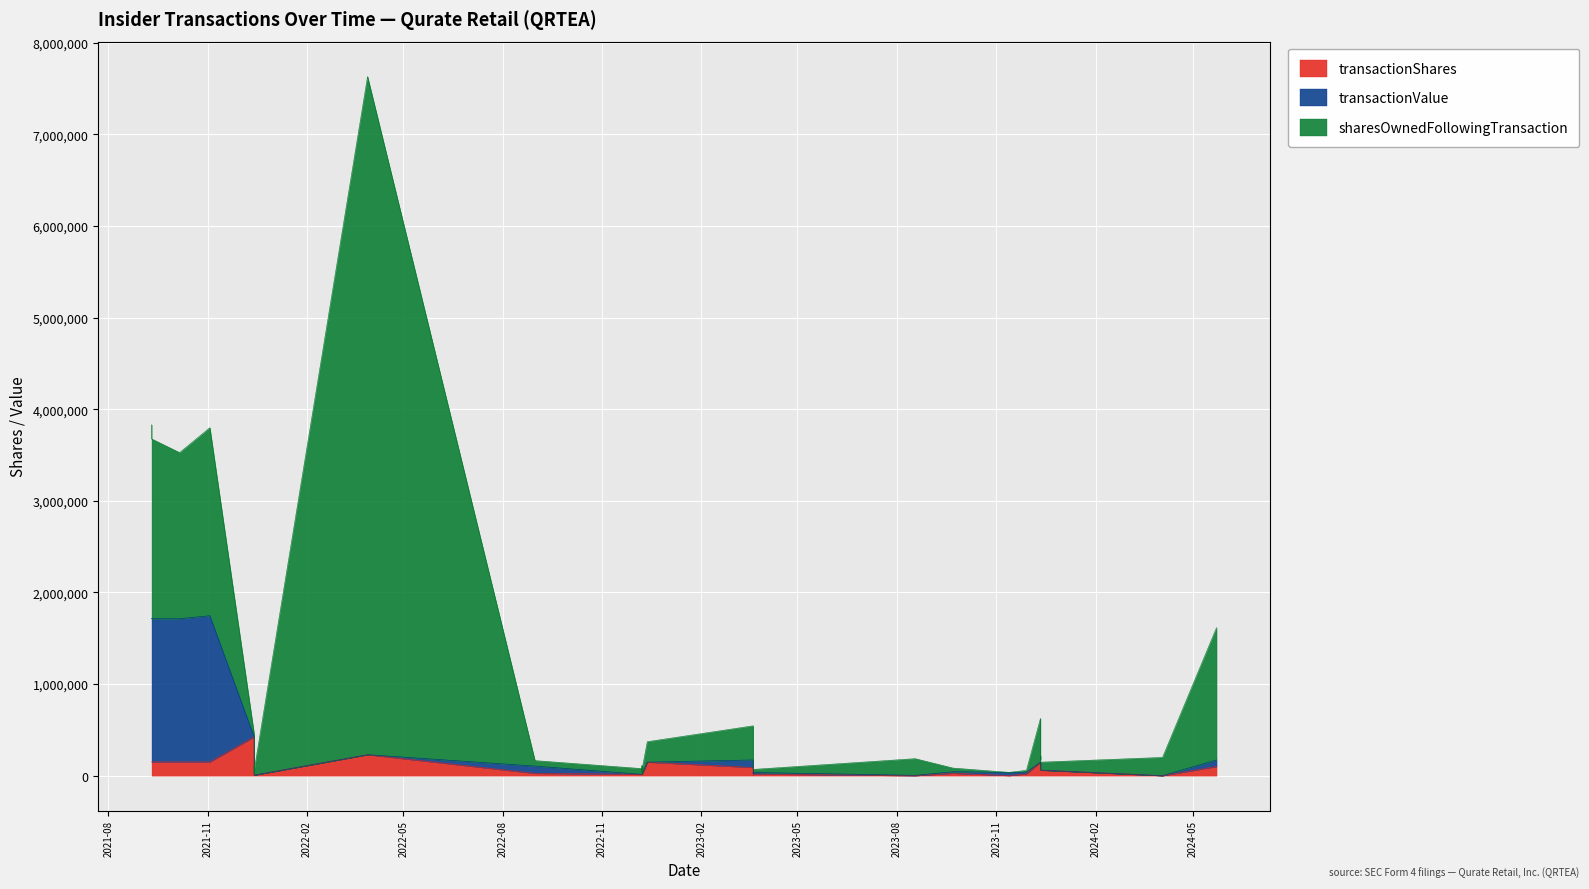

Which has a higher value, 2022-12-13 or 2021-11-03?

2021-11-03